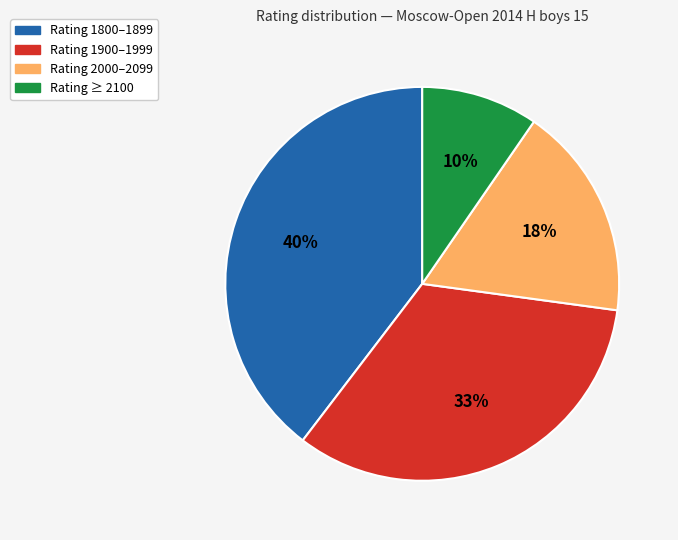

Count the number of slices in the pie.

4